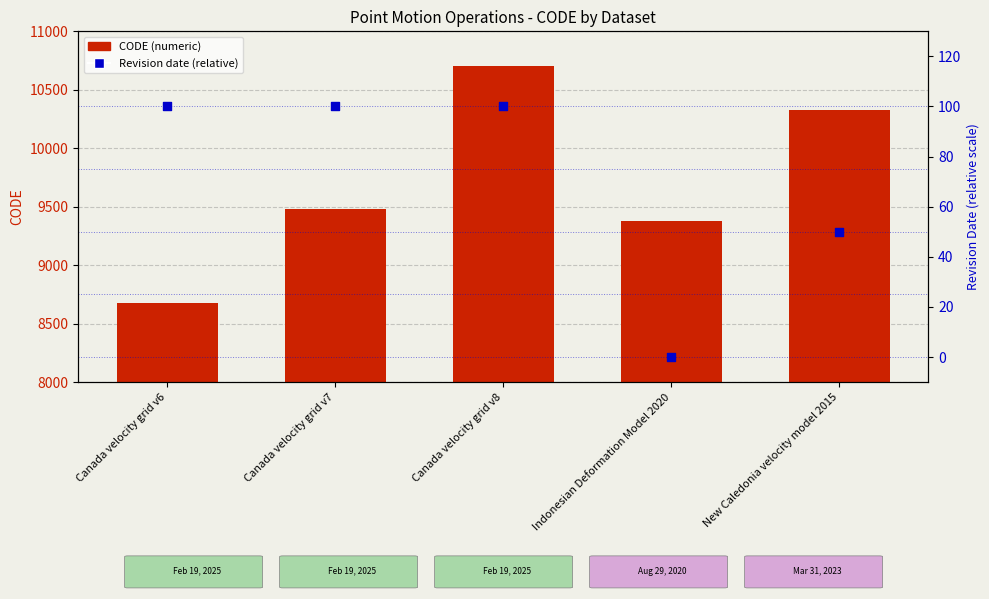

What are all the series names shown in the legend?

CODE (numeric), Revision date (relative)